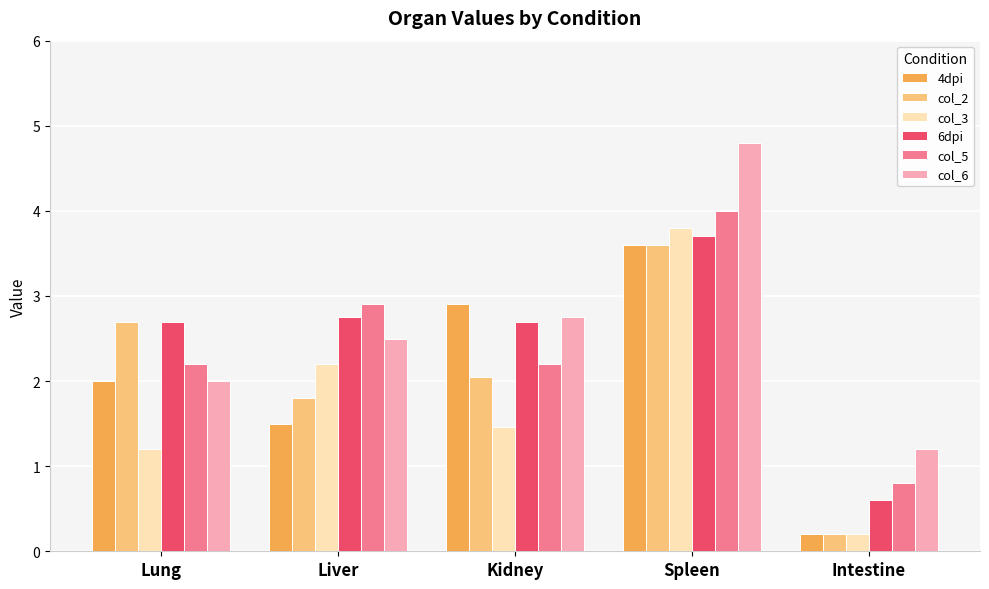

What is the greatest value displayed?

4.8